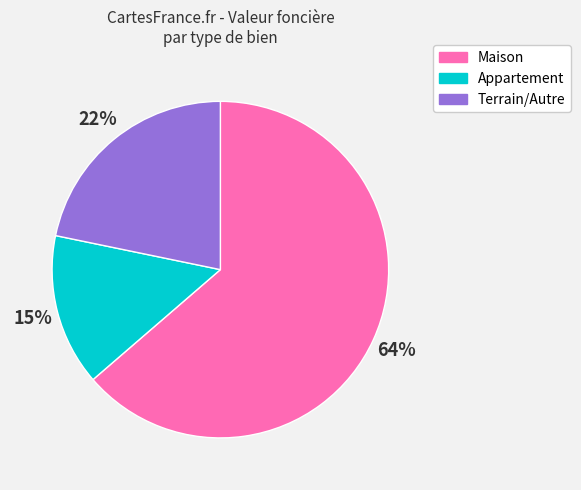

To the nearest percent, what is the difference between the largest and smallest slice percentages?

49%